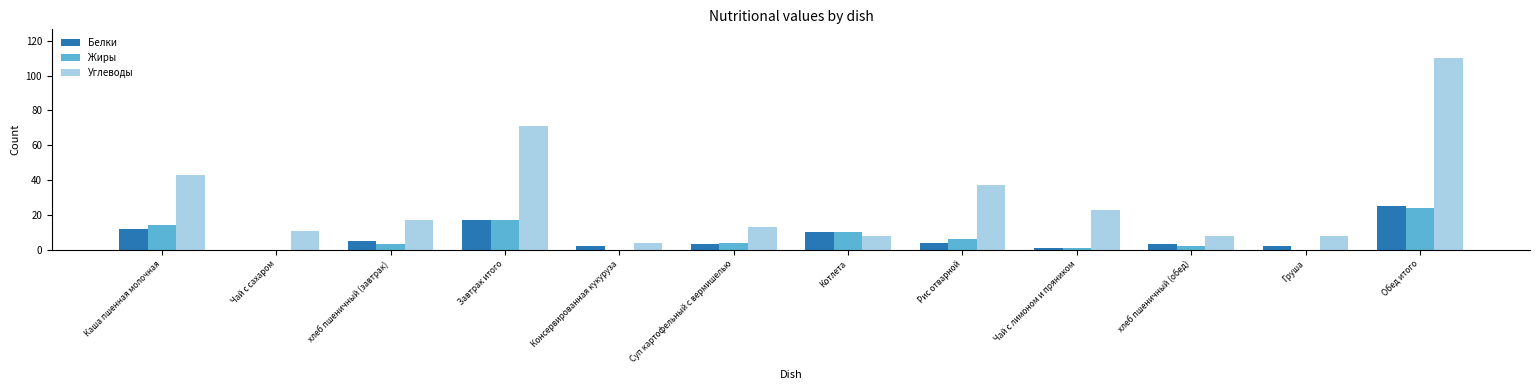

How many data points does each series have?

12